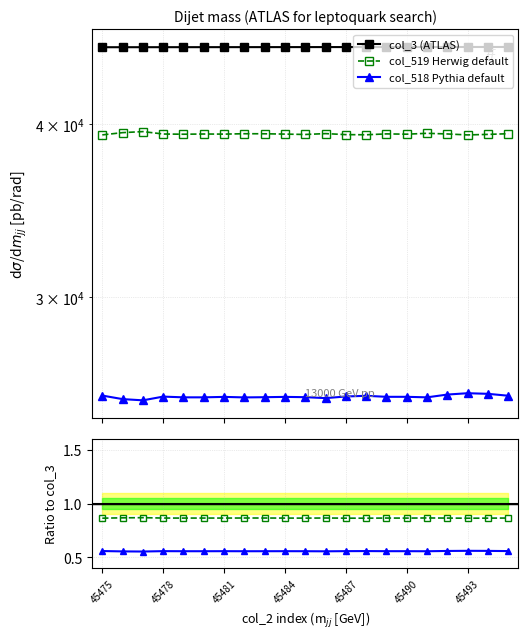

At which category is the sum across all series the highest?

45494